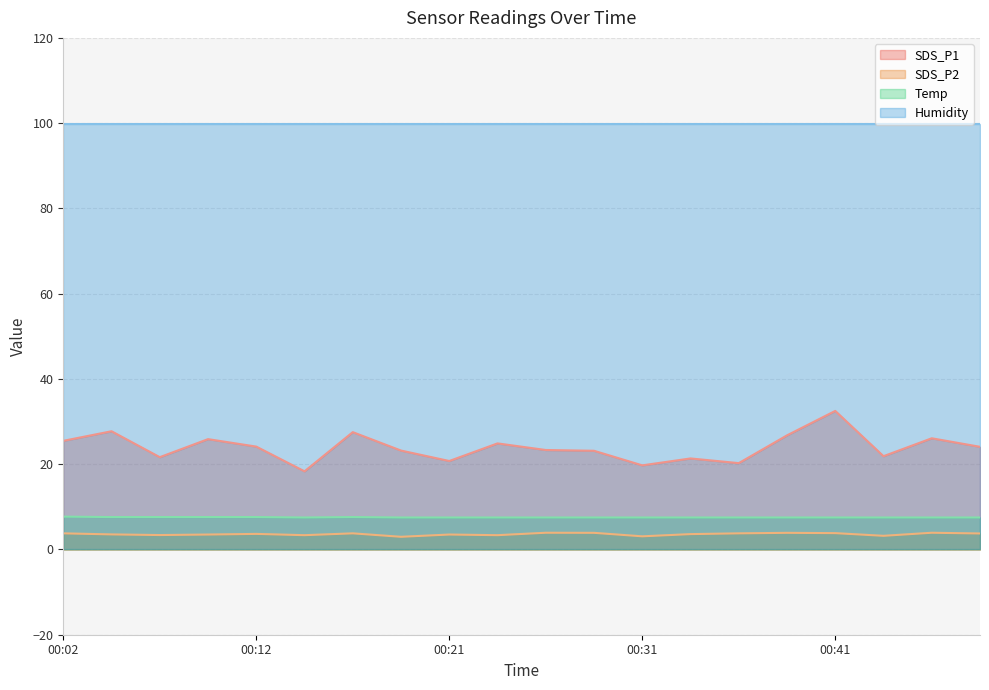

Which series has the largest range (max minus min)?

SDS_P1